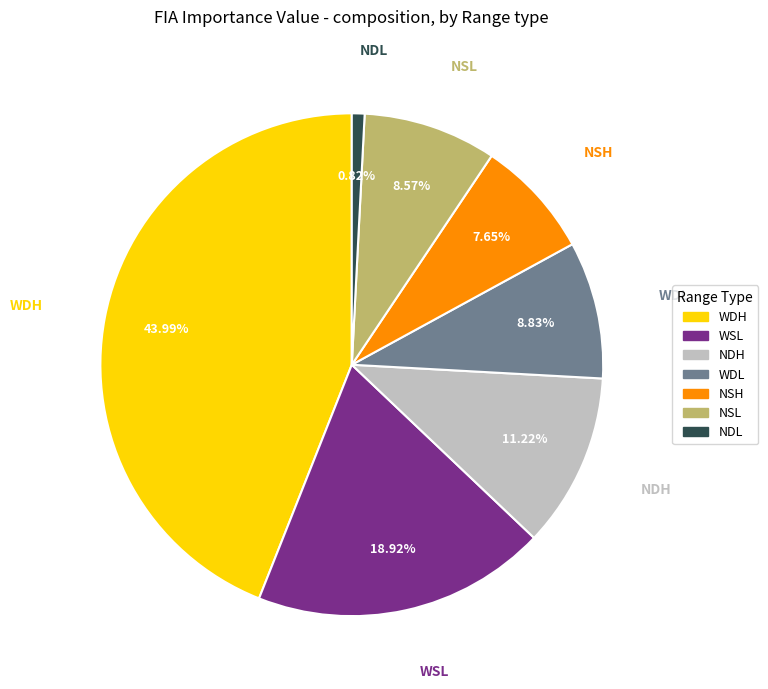

What is the largest slice in the pie chart?

WDH